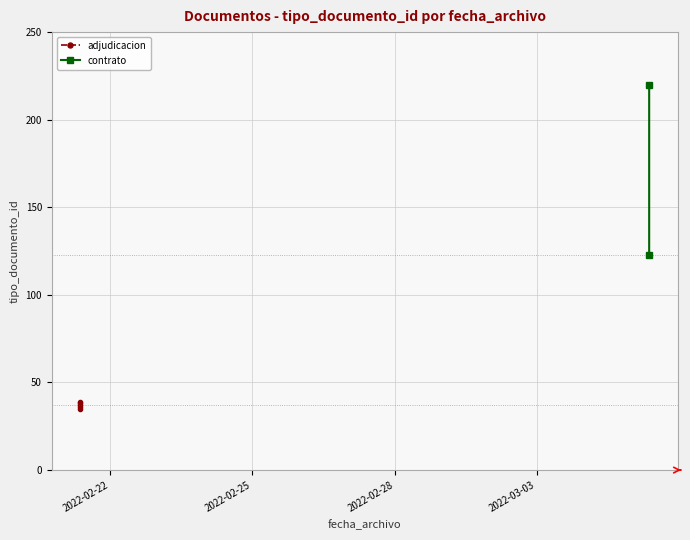

What is the difference between the values at 2022-02-21 08:46:39 and 2022-02-21 08:46:39?

1